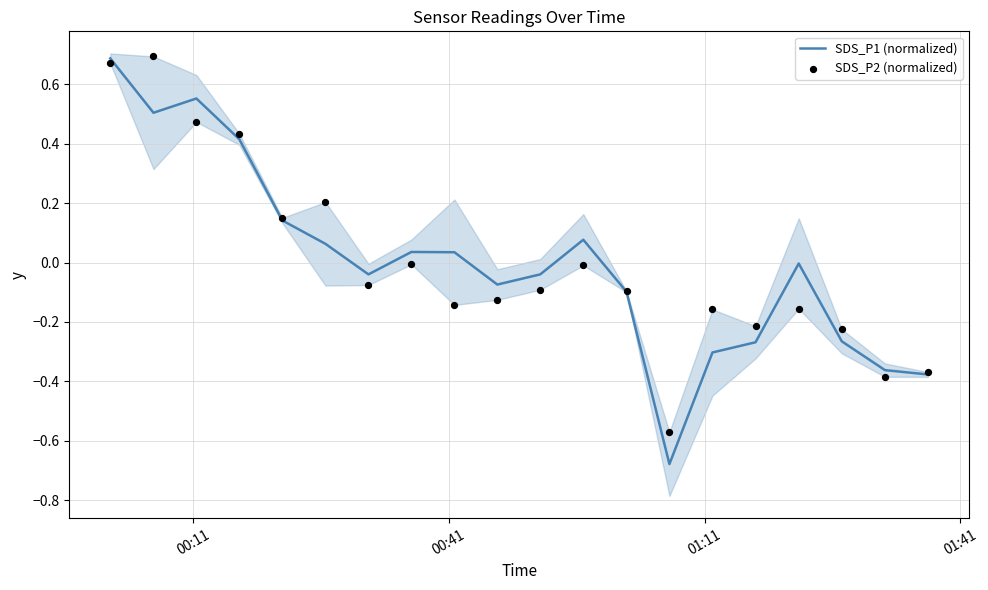

Is the value of SDS_P1 (normalized) at 10 greater than the value of SDS_P2 (normalized) at 7?

No